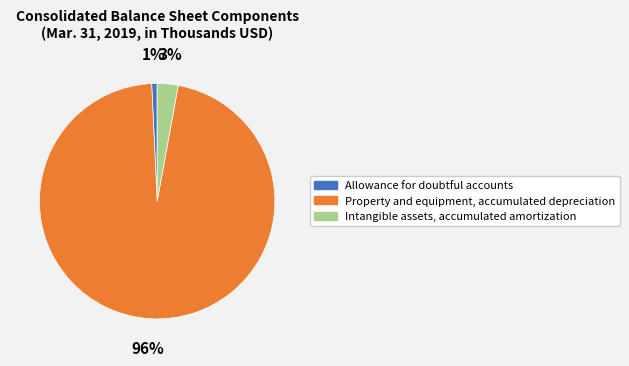

What is the smallest slice in the pie chart?

Allowance for doubtful accounts